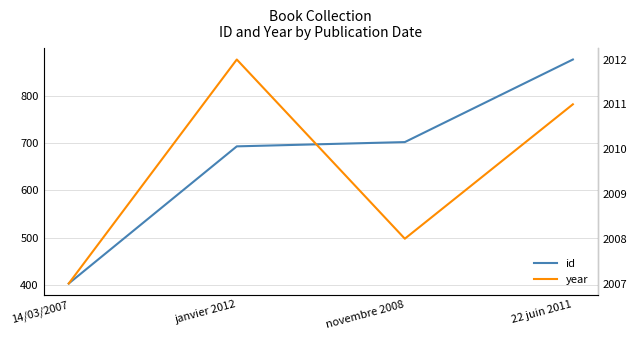

What is the spread (max minus min) of values at 22 juin 2011?

1135